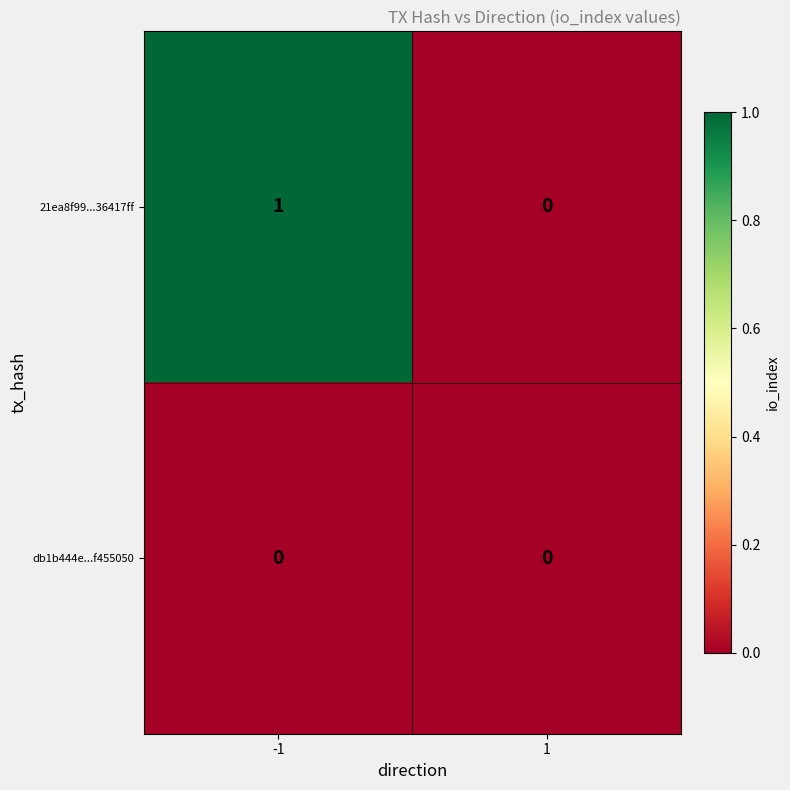

List the series in order of their peak value, highest first.

21ea8f99...36417ff, db1b444e...f455050